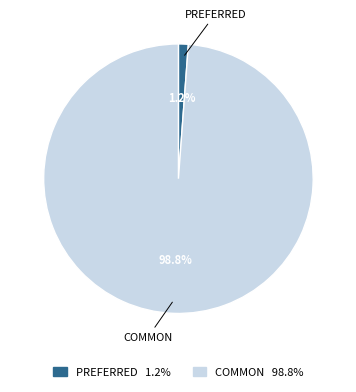

Rank the categories by value from lowest to highest.

PREFERRED, COMMON